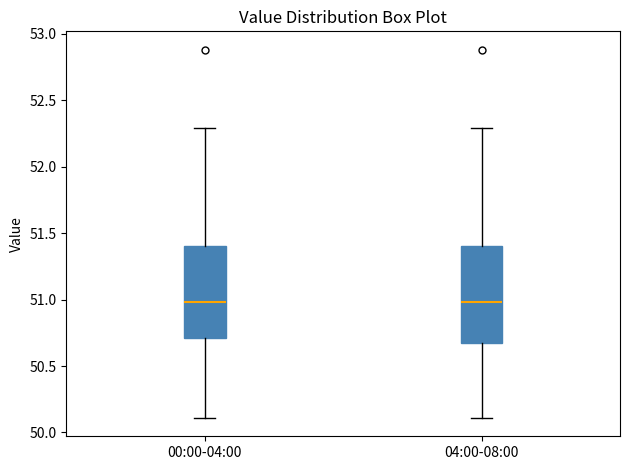

Reading left to right, transcribe this box plot: for each box, give where its median line is, the range the box spans, and where its two whiskers end, as read against the y-axis. The values are not printed on the chart, so give them approximately, as read against the axis.

00:00-04:00: median 51.00, box 50.70 to 51.40, whiskers 50.10 to 52.30
04:00-08:00: median 51.00, box 50.65 to 51.40, whiskers 50.10 to 52.30